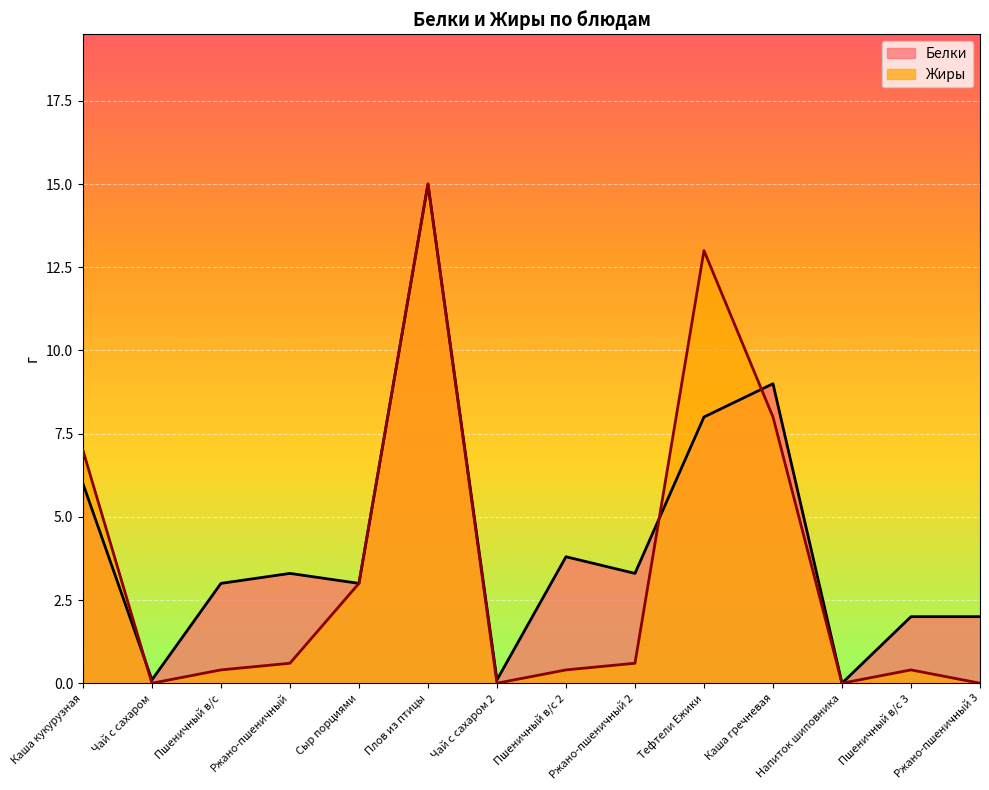

How many interior local valleys does the Жиры series have?

3